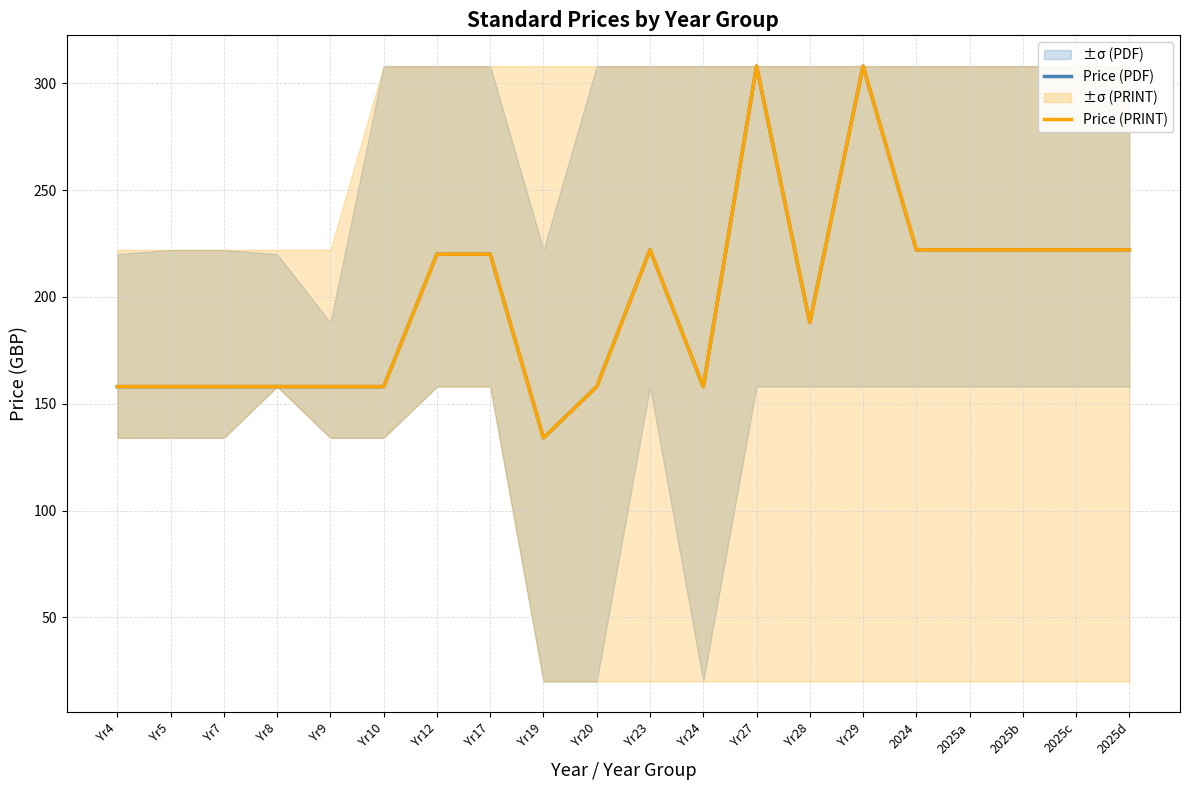

How many values in the Price (PDF) series exceed 220?

8